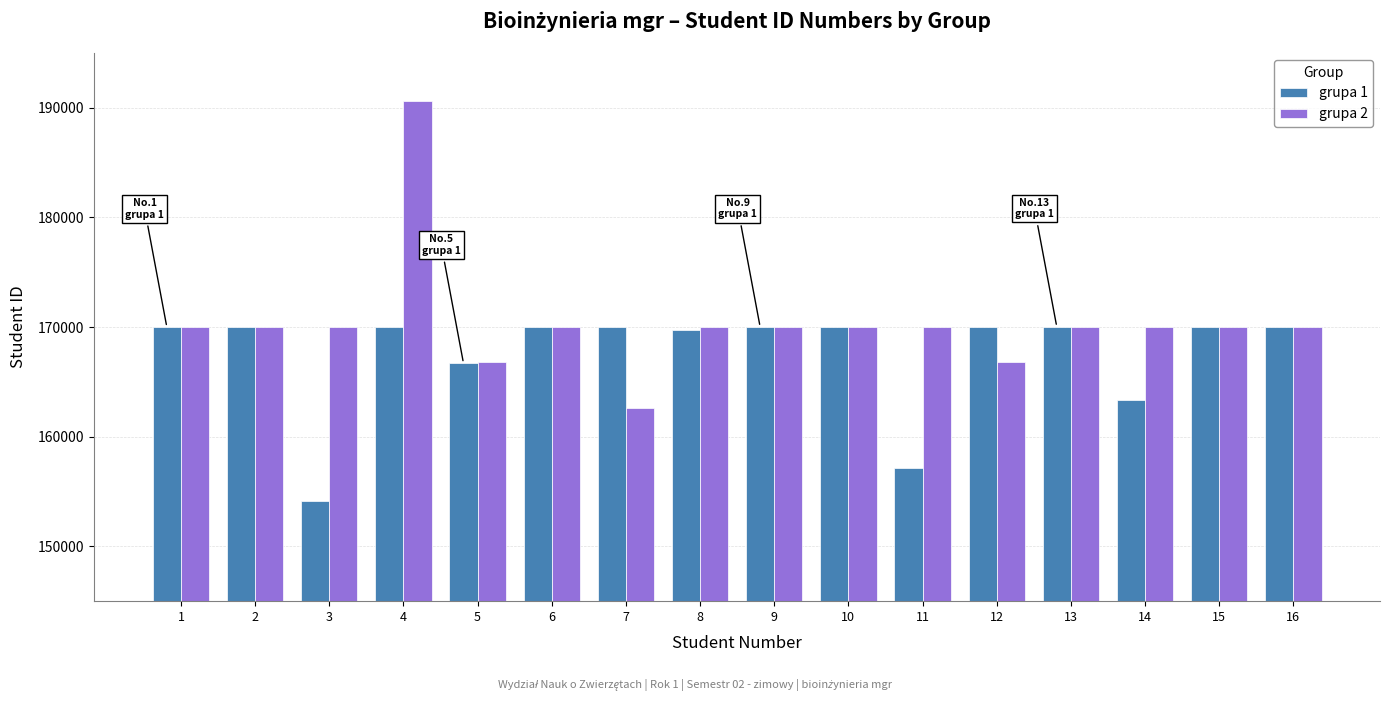

Rank the series by their maximum value, from lowest to highest.

grupa 1, grupa 2